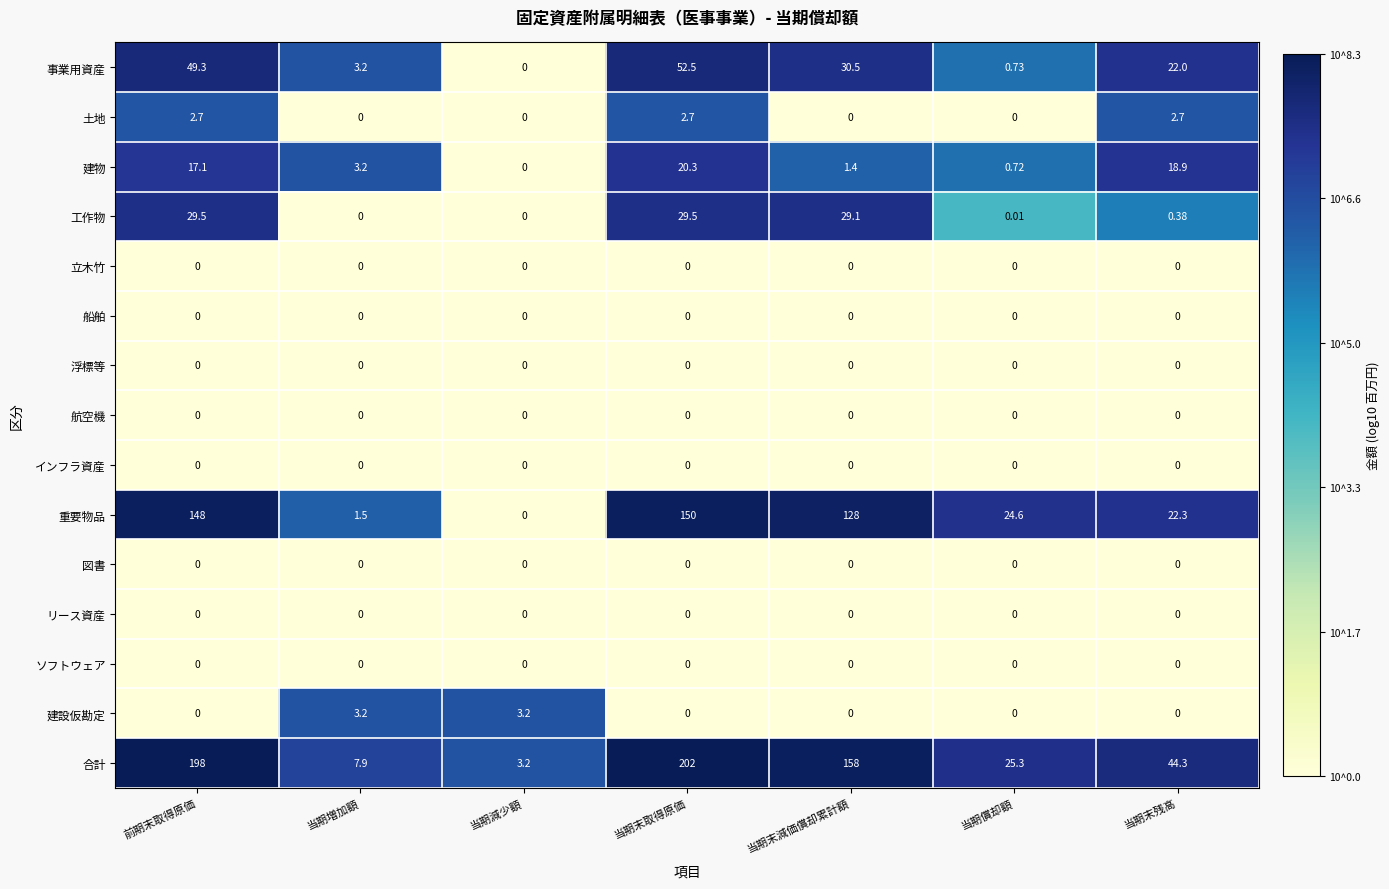

At which label is 重要物品 closest to 75?

当期償却額